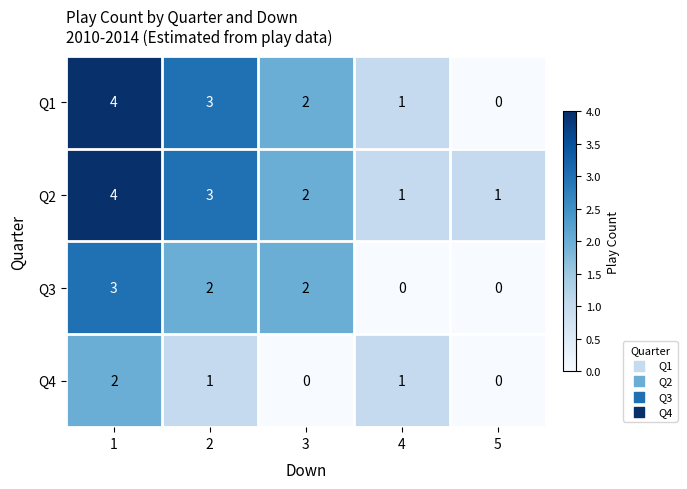

Which category has the highest value across all series?

1